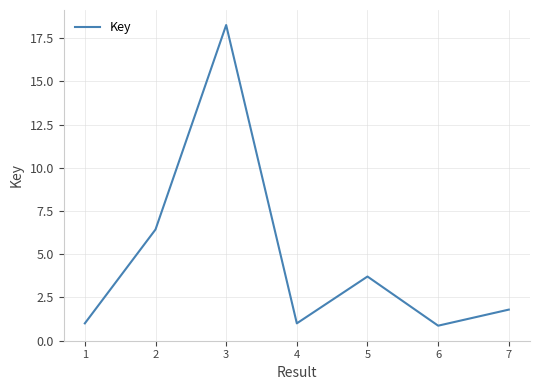

What is the difference between the second highest and second lowest values?

5.4